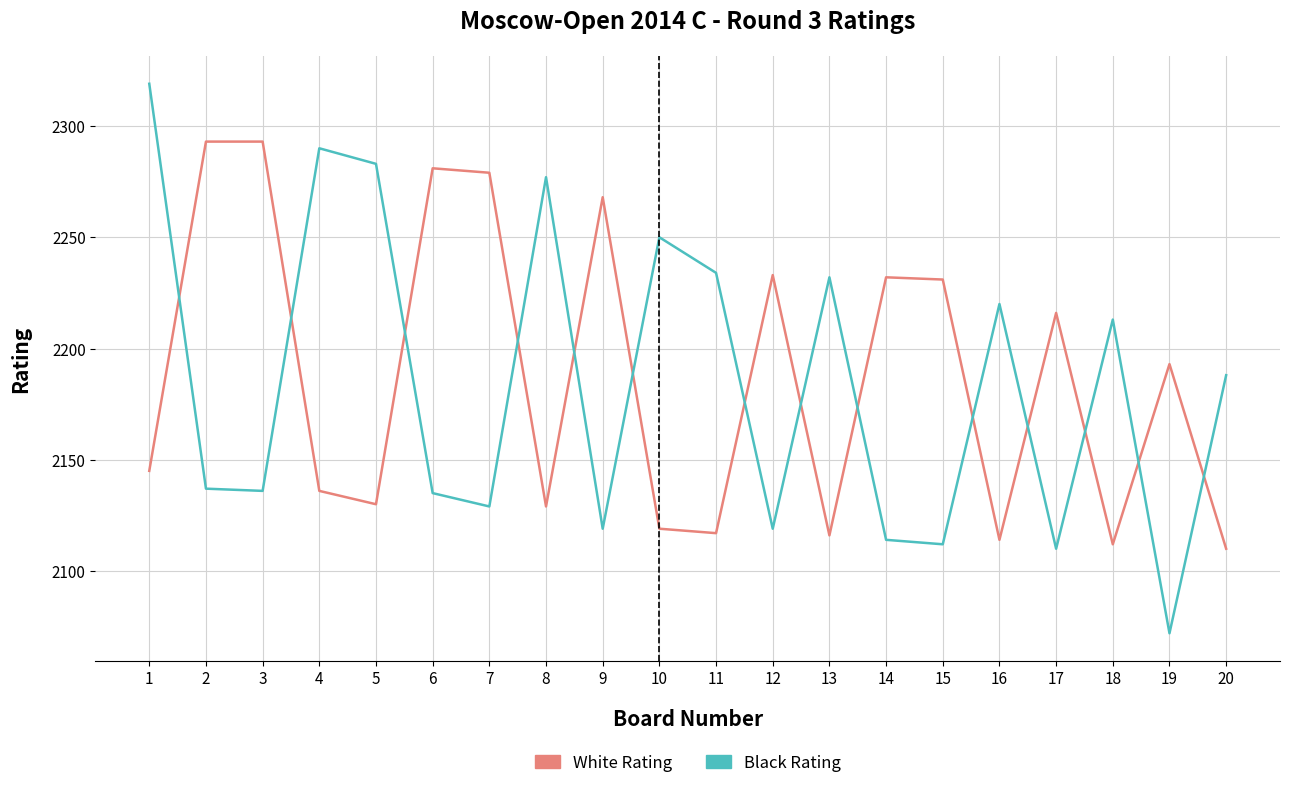

At which category is the sum across all series the highest?

1